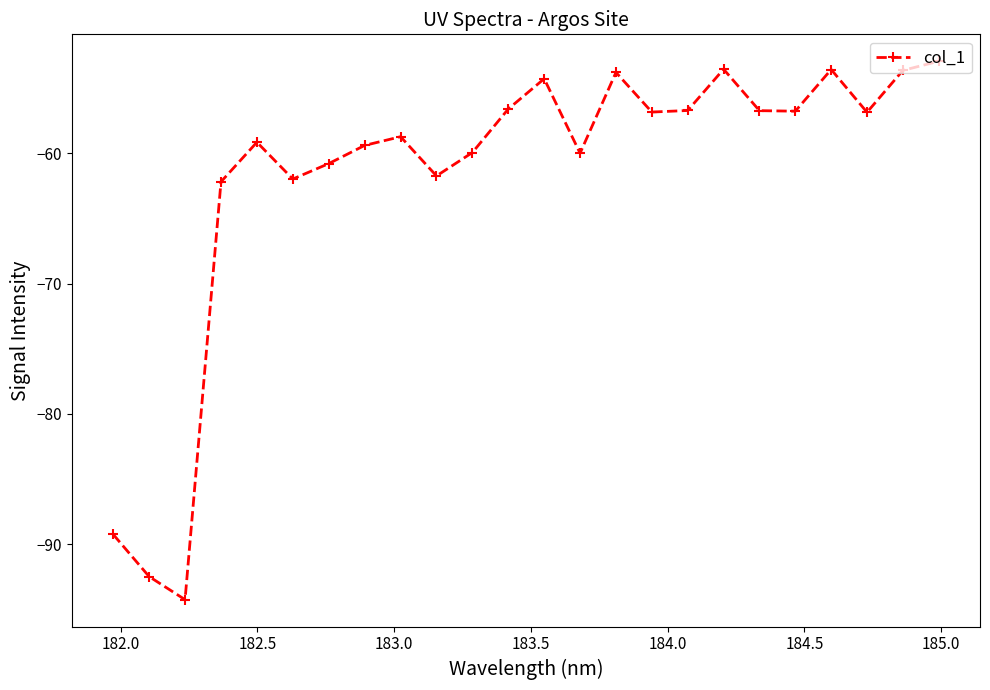

What is the smallest value displayed?

-94.3